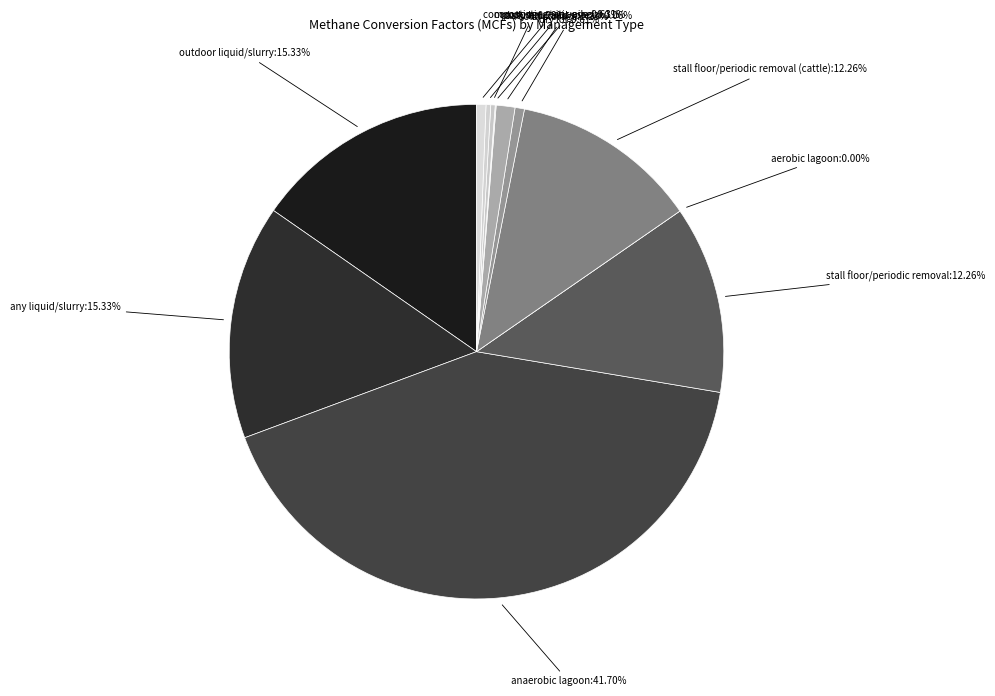

What portion of the pie excludes composting - static pile?

99.4%